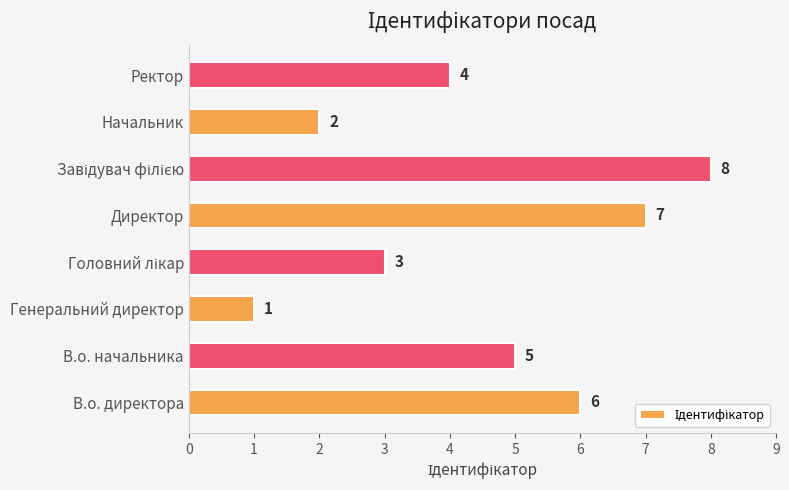

How many series are shown in this chart?

1